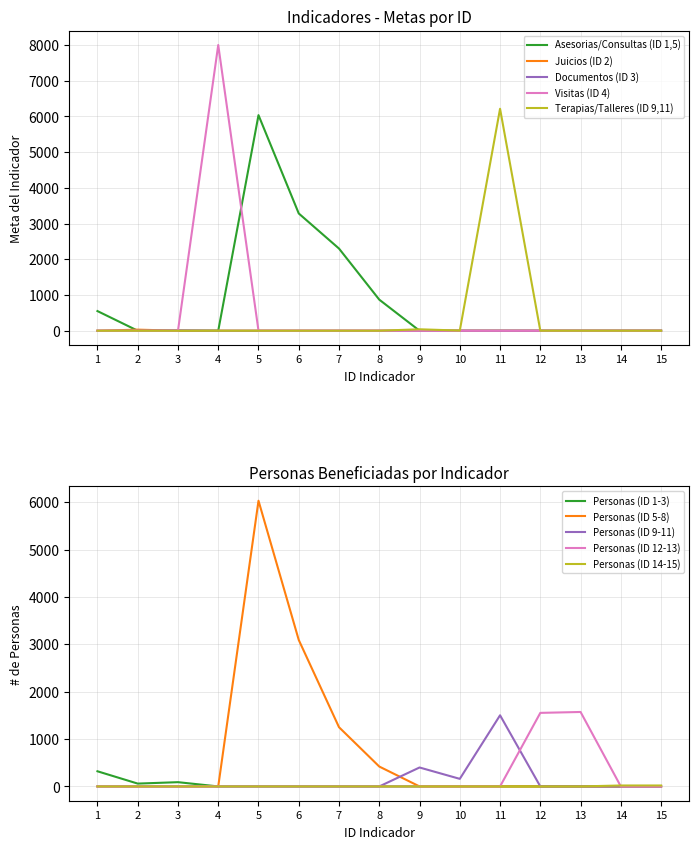

What is the highest value of the Consultas series?

6036